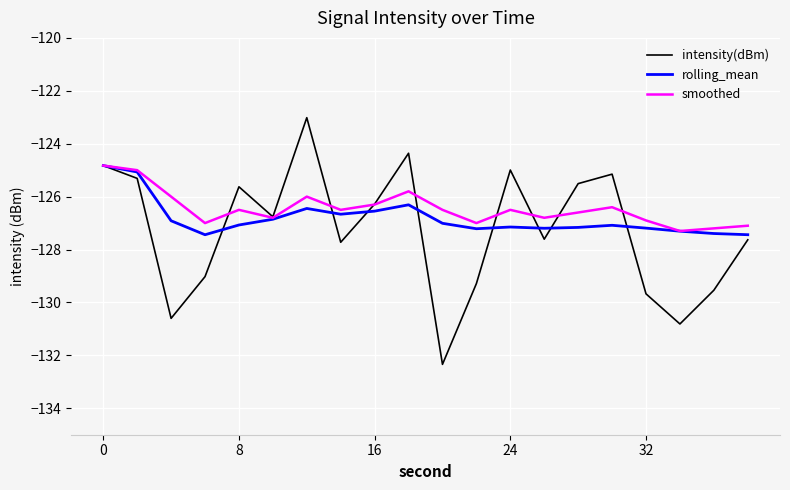

Does the chart have visible grid lines?

Yes